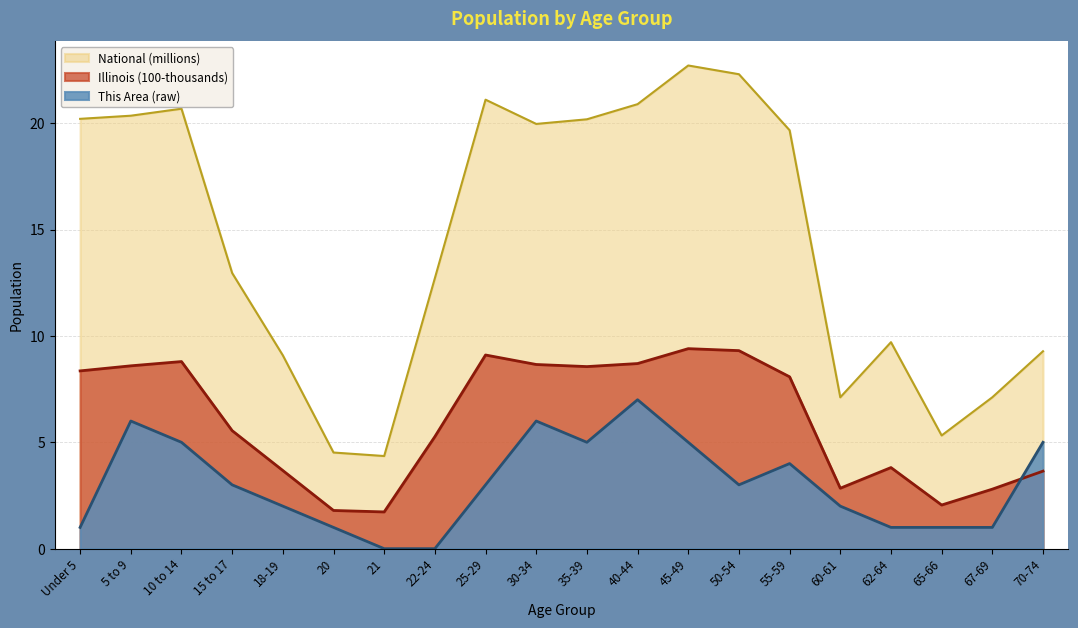

Which label corresponds to the largest value in the chart?

45-49